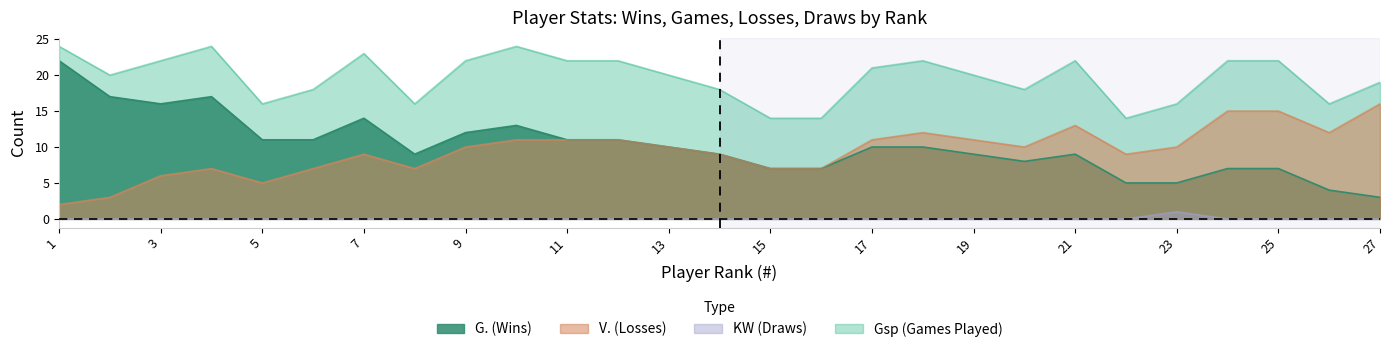

At which category does G. reach its first local valley?

3